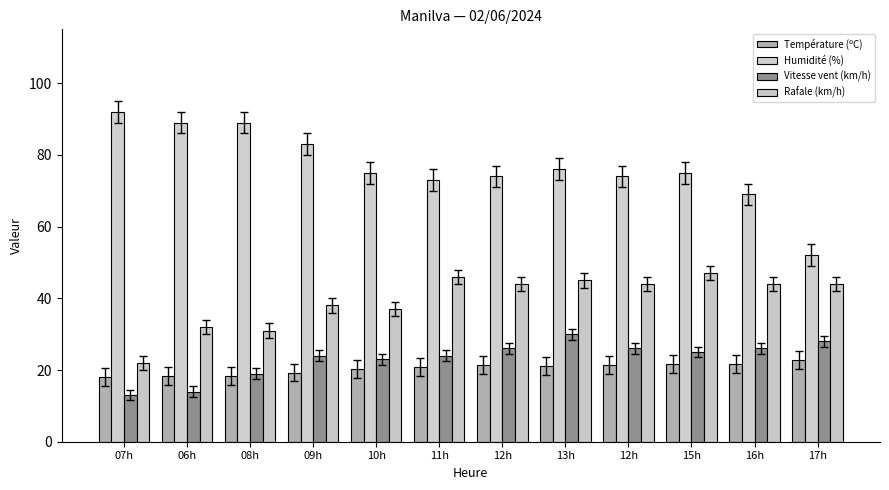

The Vitesse vent (km/h) series shows 28.0 at 17h. True or false?

True